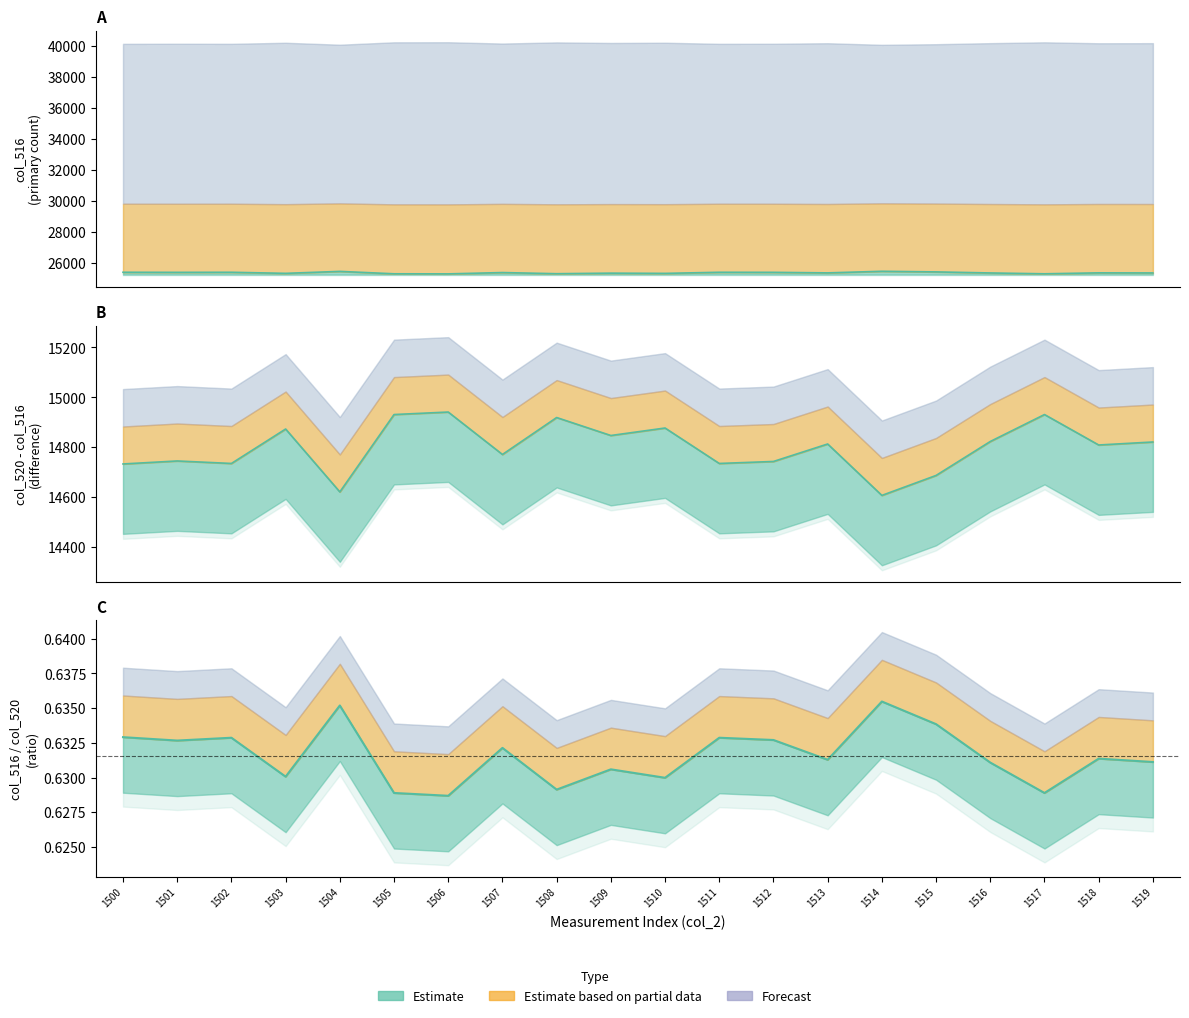

Which category has the highest value in the col_520 series?

1514